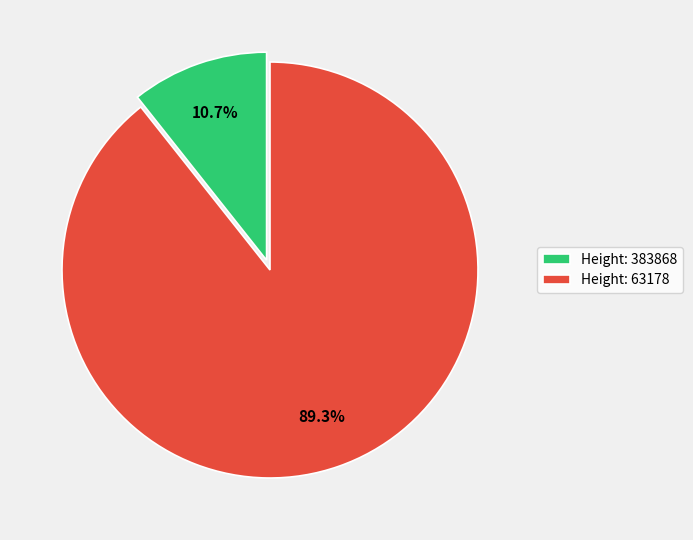

Rank the categories by value from highest to lowest.

Height: 63178, Height: 383868